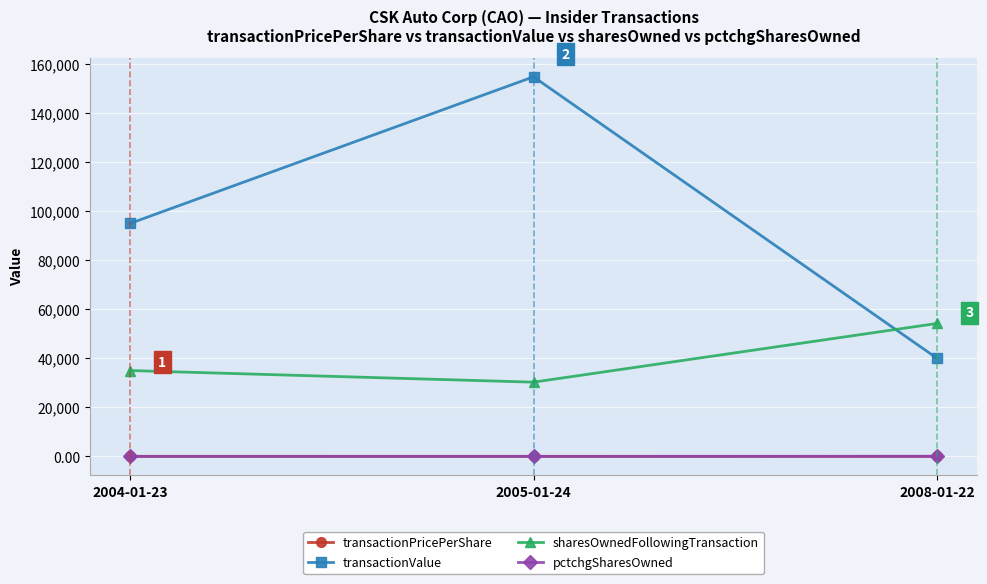

The transactionPricePerShare series shows 4.0 at 2008-01-22. True or false?

True